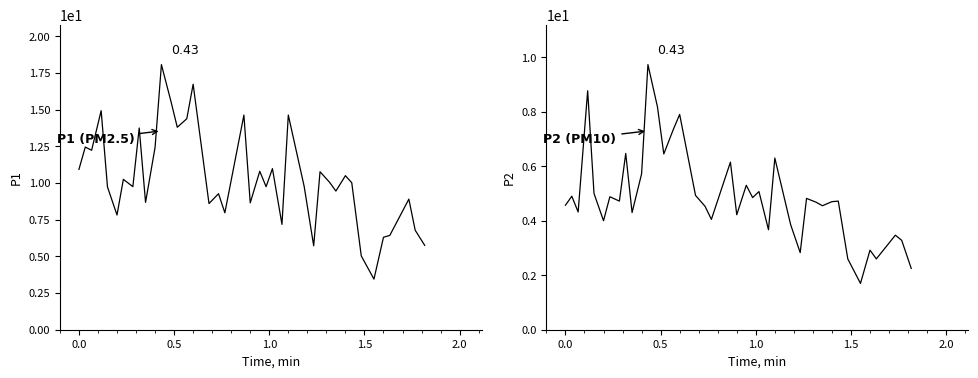

Reading left to right, transcribe all the data shown in this chart.

P1: 10.9	12.4	12.2	14.9	9.7	7.8	10.2	9.8	13.8	8.7	12.4	18.1	15.6	13.8	14.4	16.7	8.6	9.3	8.0	14.6	8.7	10.8	9.8	11.0	7.2	14.6	9.8	5.7	10.8	10.1	9.4	10.5	10.0	5.0	3.5	6.3	6.4	8.9	6.8	5.8
P2: 4.6	4.9	4.3	8.8	5.0	4.0	4.9	4.7	6.5	4.3	5.7	9.7	8.2	6.5	7.3	7.9	4.9	4.5	4.0	6.2	4.2	5.3	4.8	5.1	3.7	6.3	3.9	2.8	4.8	4.7	4.5	4.7	4.7	2.6	1.7	2.9	2.6	3.5	3.3	2.2